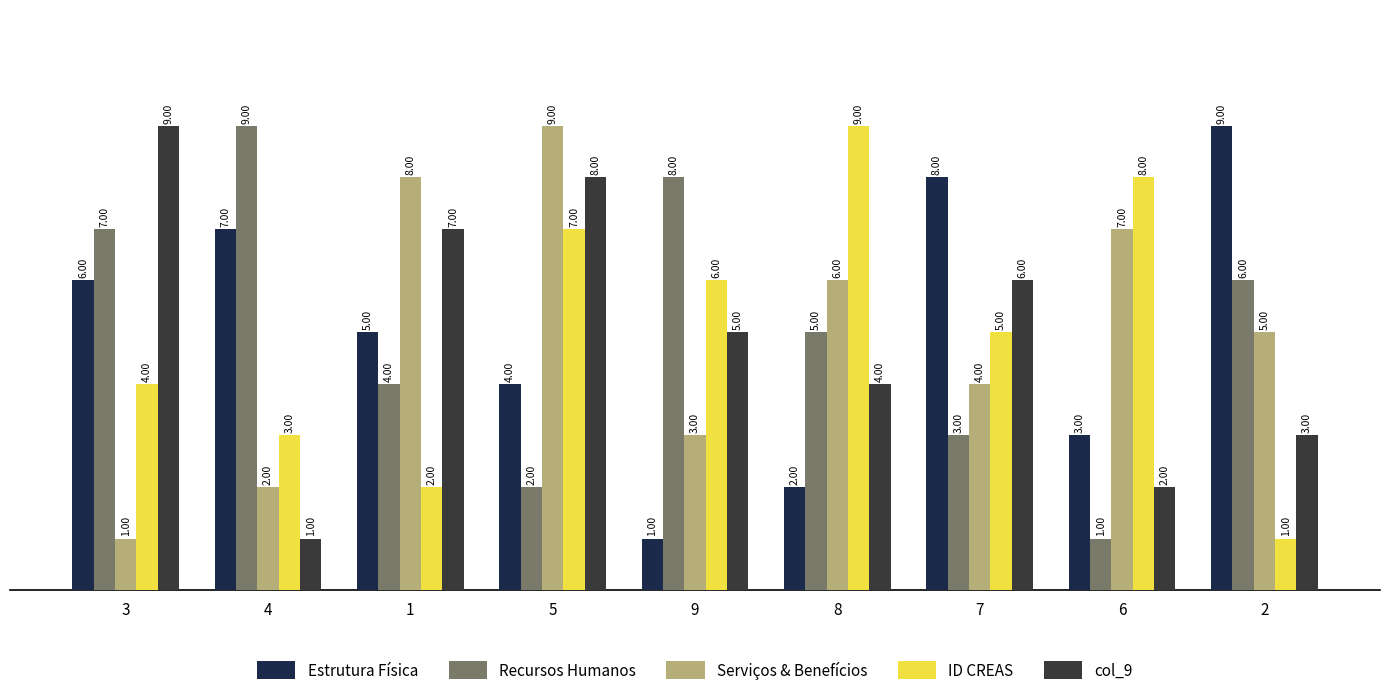

At which category is the sum across all series the highest?

5